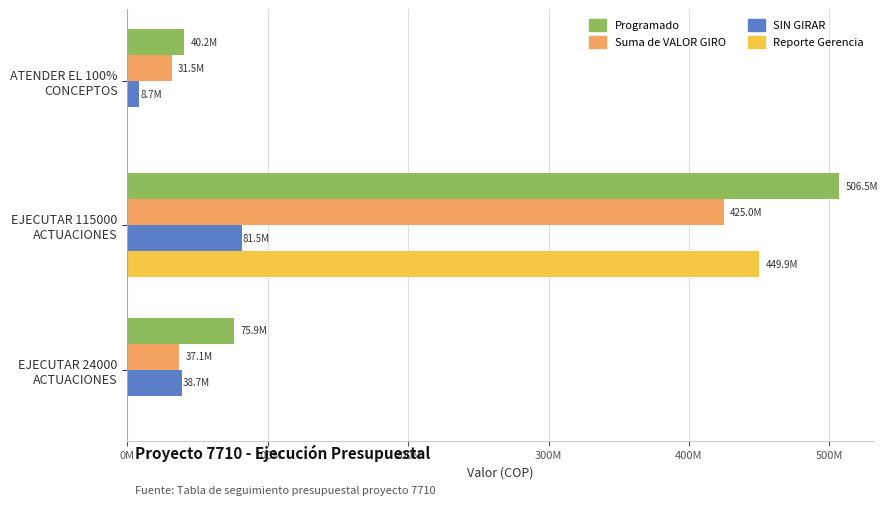

What are all the series names shown in the legend?

Programado, Suma de VALOR GIRO, SIN GIRAR, Reporte Gerencia